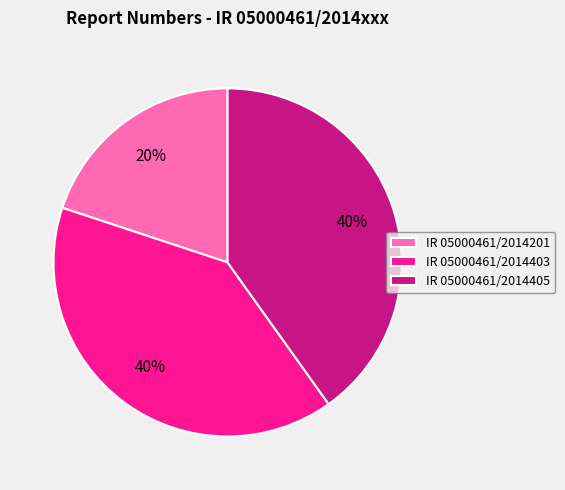

What is the ratio of the value at IR 05000461/2014403 to the value at IR 05000461/2014201?

2.0